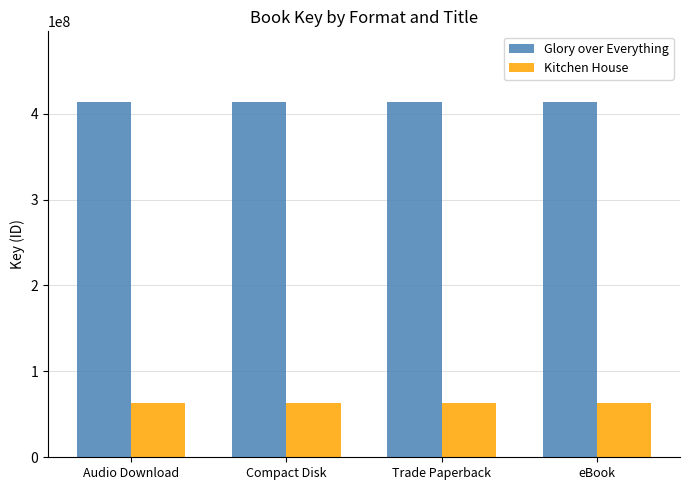

What is the minimum value shown in the chart?

63275134